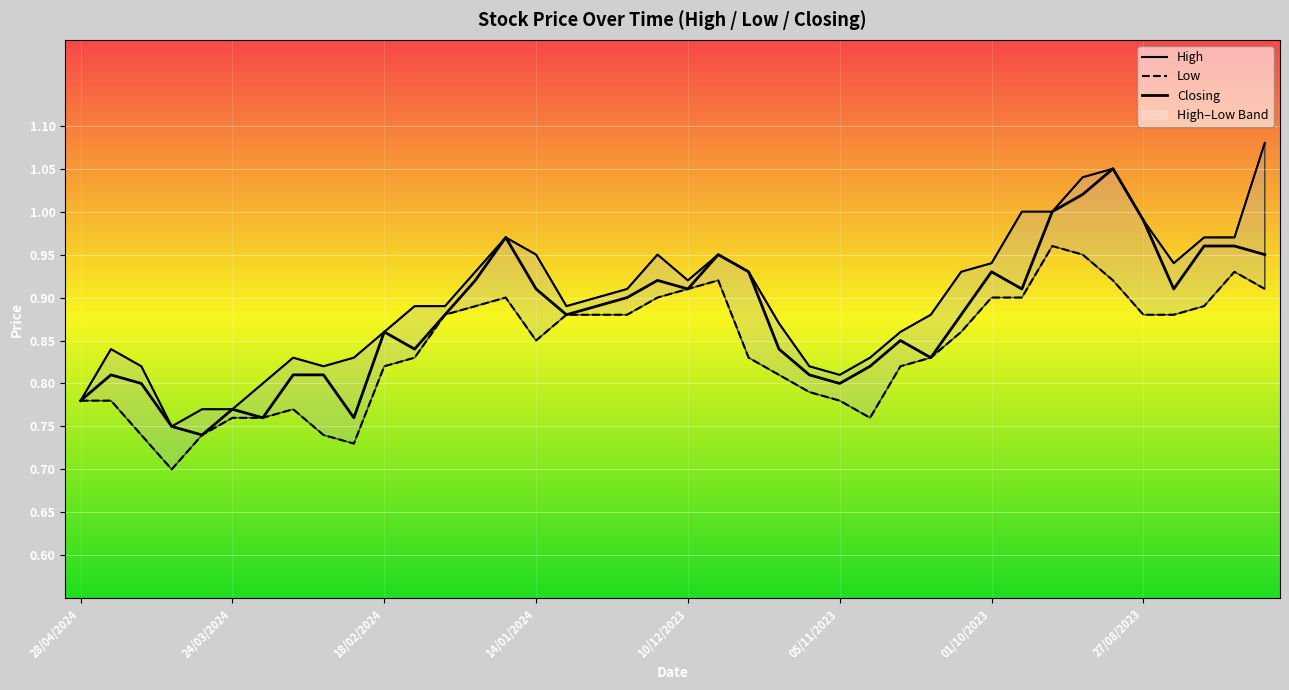

The Closing series shows 1.4 at 34. True or false?

False